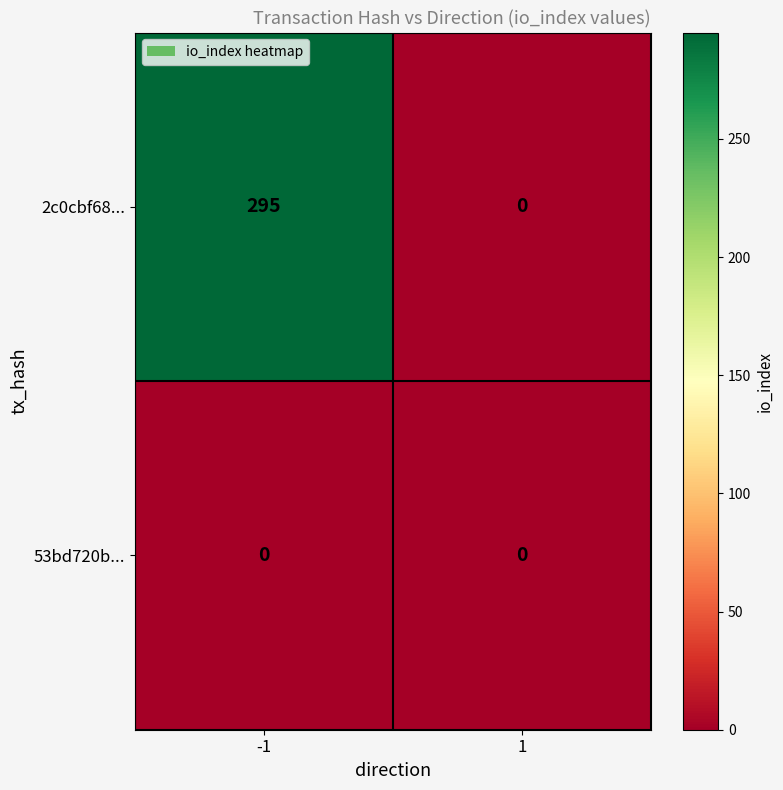

Which series changed the most between -1 and 1?

2c0cbf68...